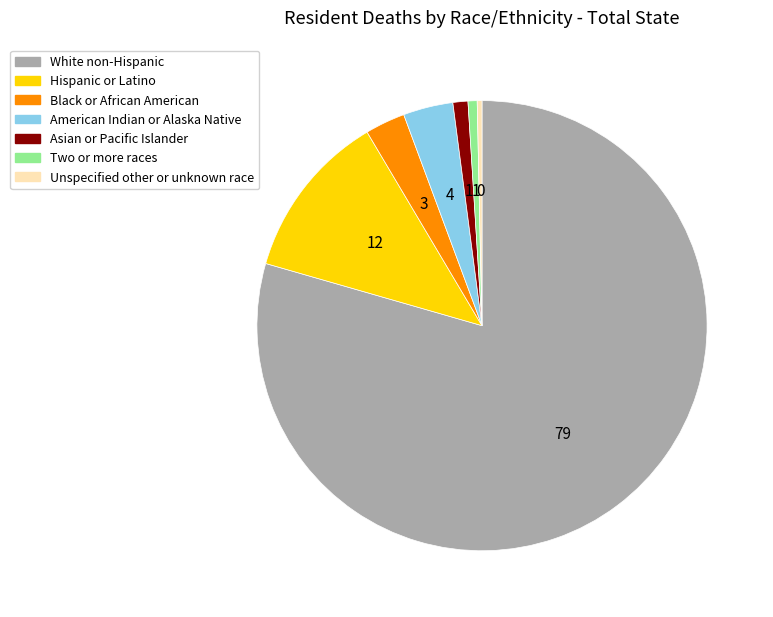

Which category has the biggest portion of the pie?

White non-Hispanic